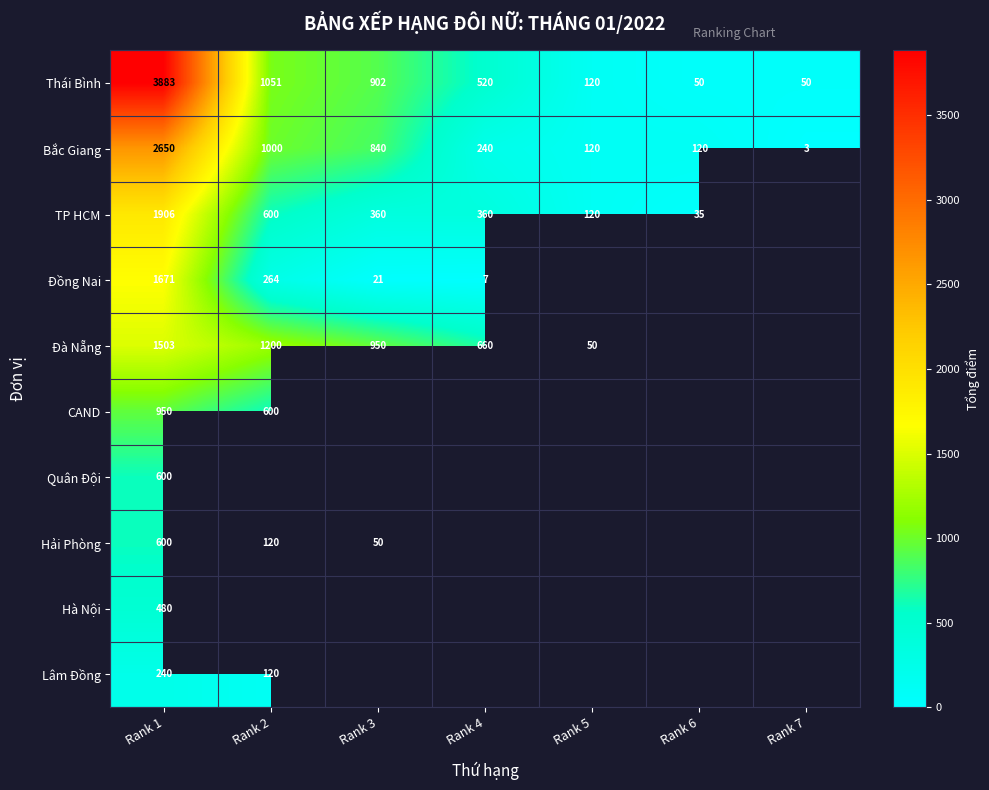

Which series has the largest total across all categories?

Thái Bình